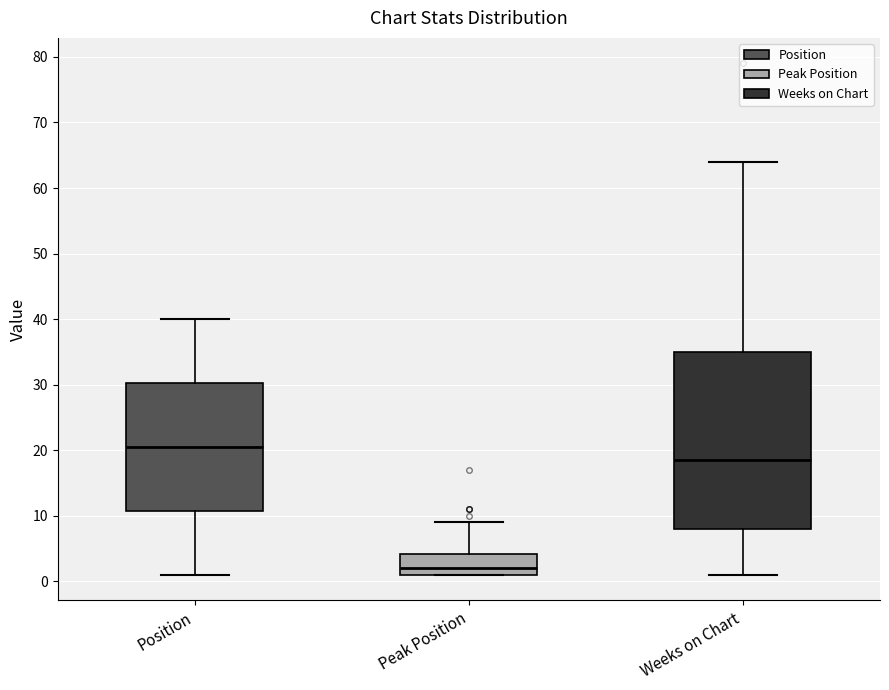

Reading left to right, read every box against the y-axis: the position of its median line, the range the box covers, and the ends of its whiskers. The values are not printed on the chart, so give them approximately, as read against the axis.

Position: median 21, box 11 to 30, whiskers 1 to 40
Peak Position: median 2, box 1 to 4, whiskers 1 to 9
Weeks on Chart: median 19, box 8 to 35, whiskers 1 to 64